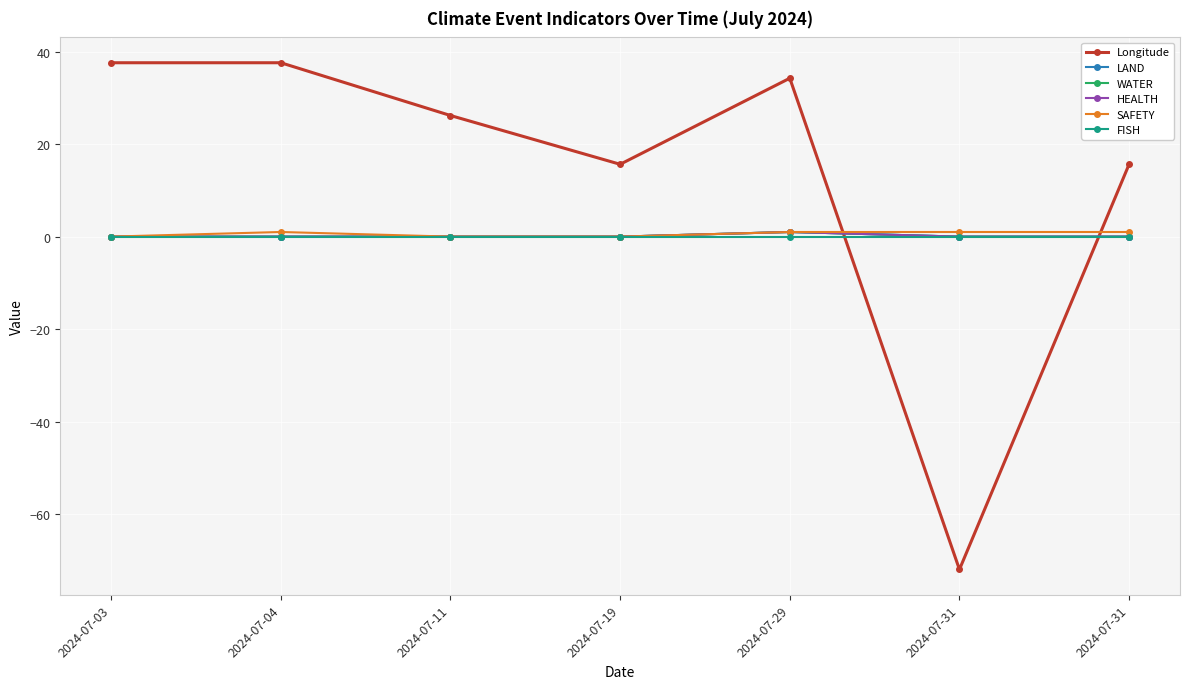

Does the chart have visible grid lines?

Yes